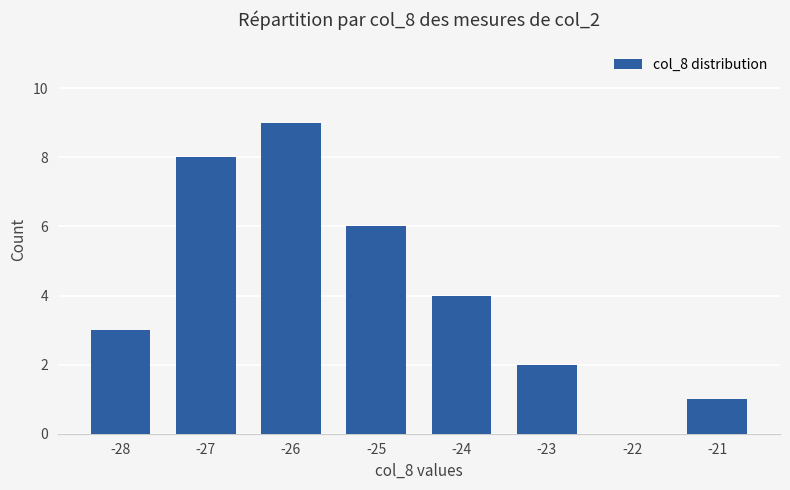

Reading left to right, extract all data points from this chart.

3	8	9	6	4	2	0	1